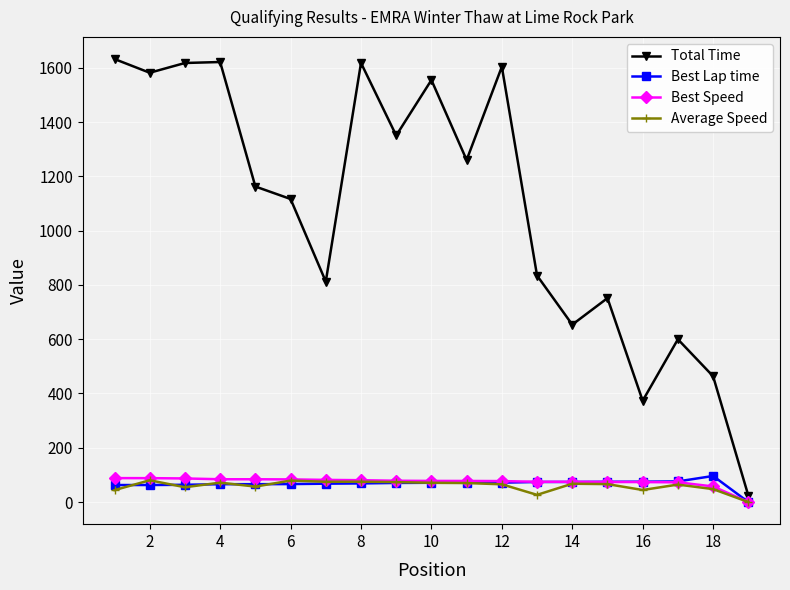

What is the maximum value for Best Lap time?

96.0